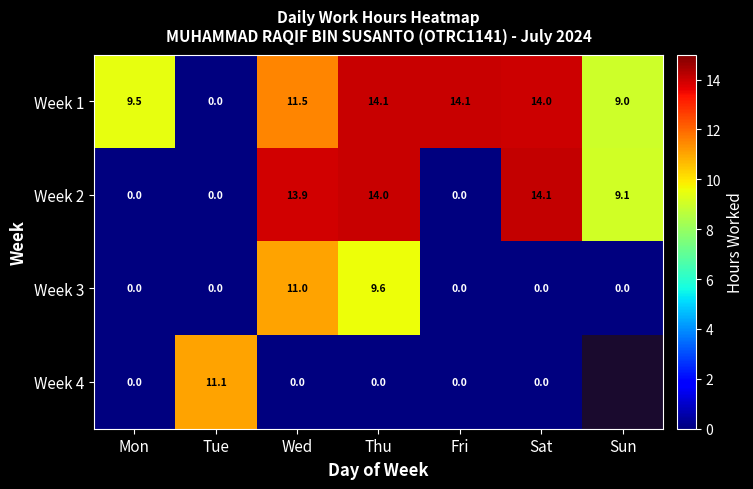

Is it true that Week 1 equals 13.9 at Mon?

False